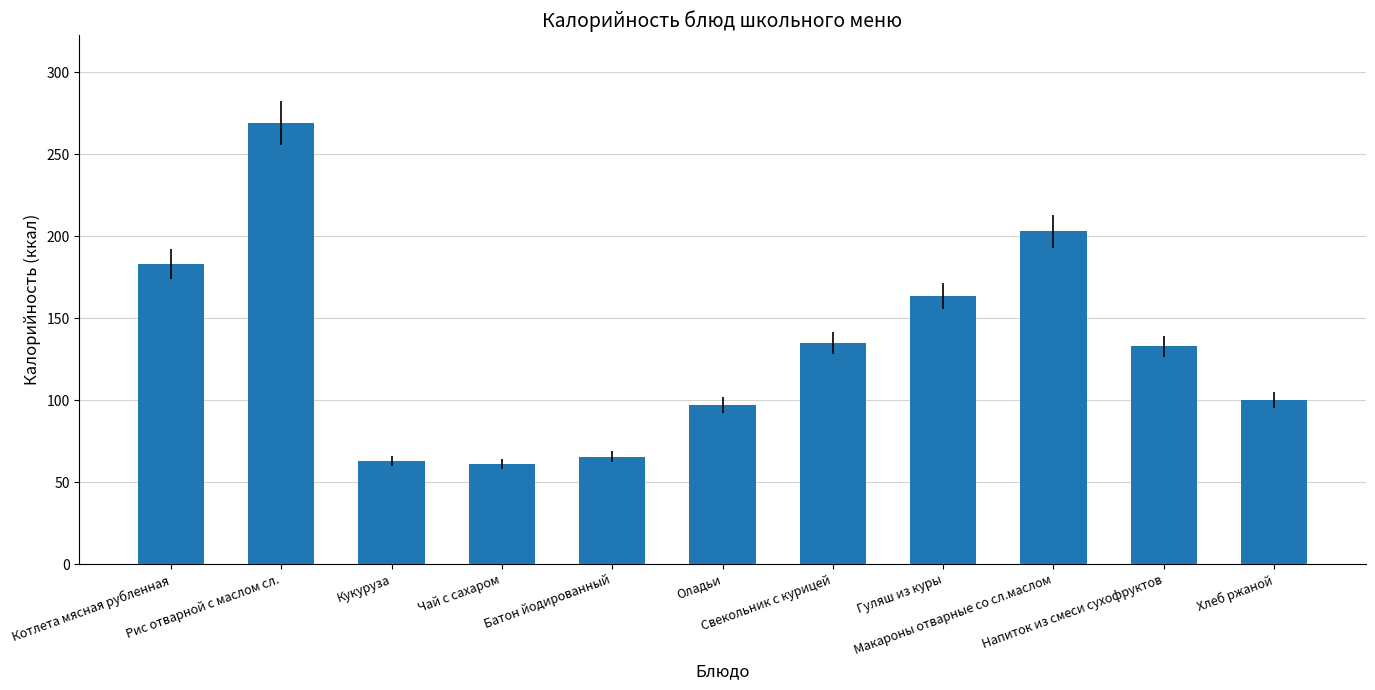

What is the average value?

133.9